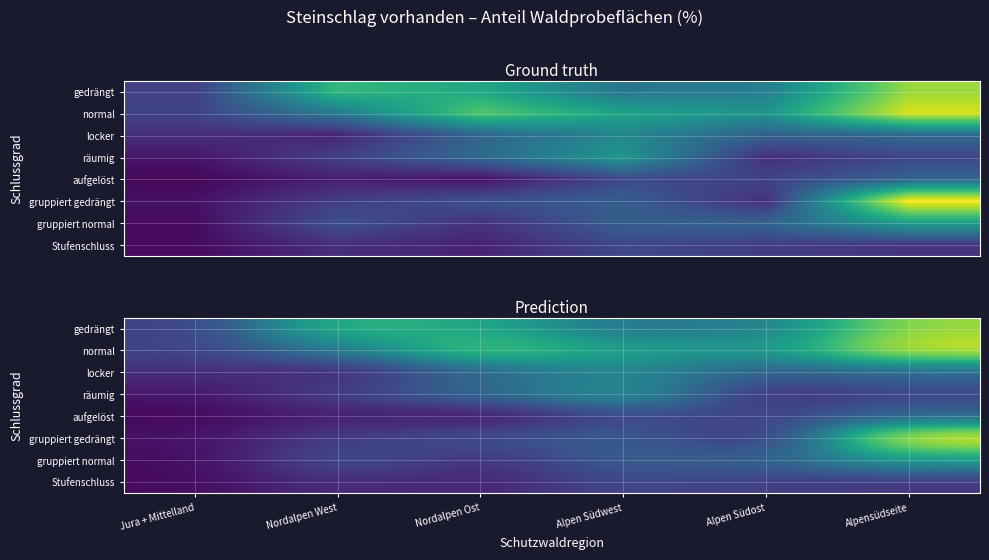

At Nordalpen West, list the series in order from smallest to largest.

aufgelöst, locker, Stufenschluss, gruppiert gedrängt, räumig, gruppiert normal, normal, gedrängt